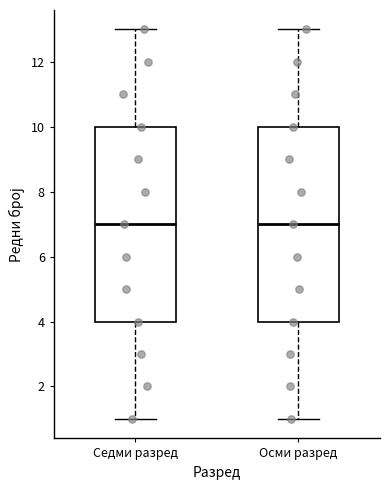

Where is the lower edge of the box for Осми разред on the y-axis? The values are not printed on the chart, so give them approximately, as read against the axis.

4